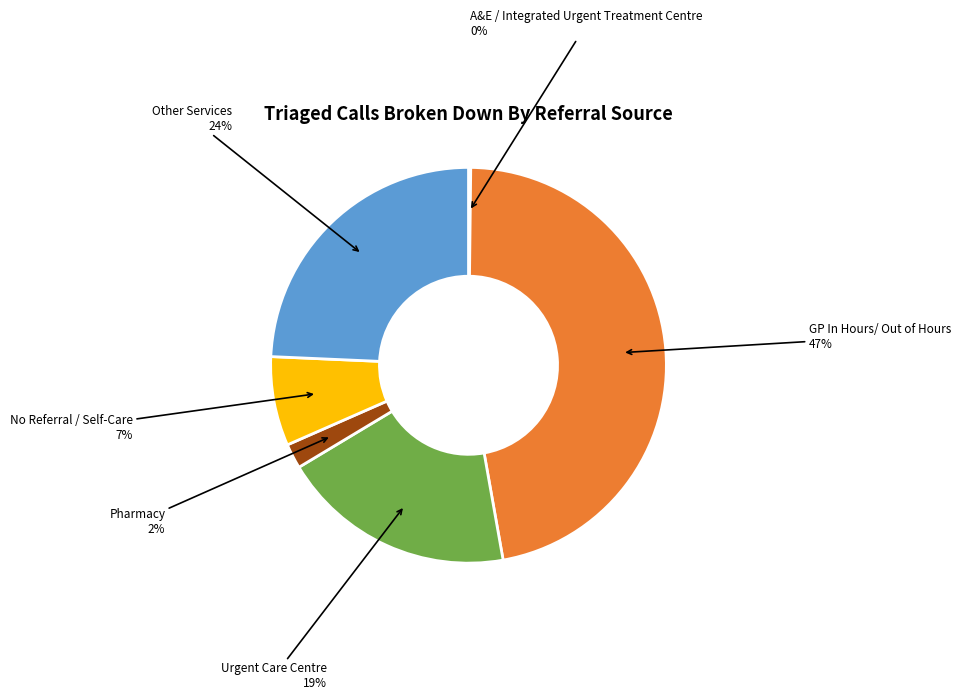

Is there a majority slice in this chart?

No